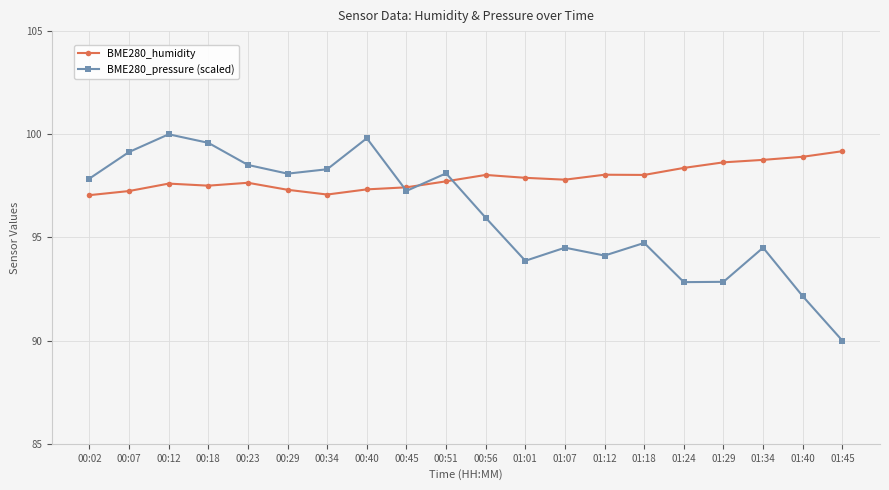

List the series in order of their peak value, lowest first.

BME280_humidity, BME280_pressure (scaled)